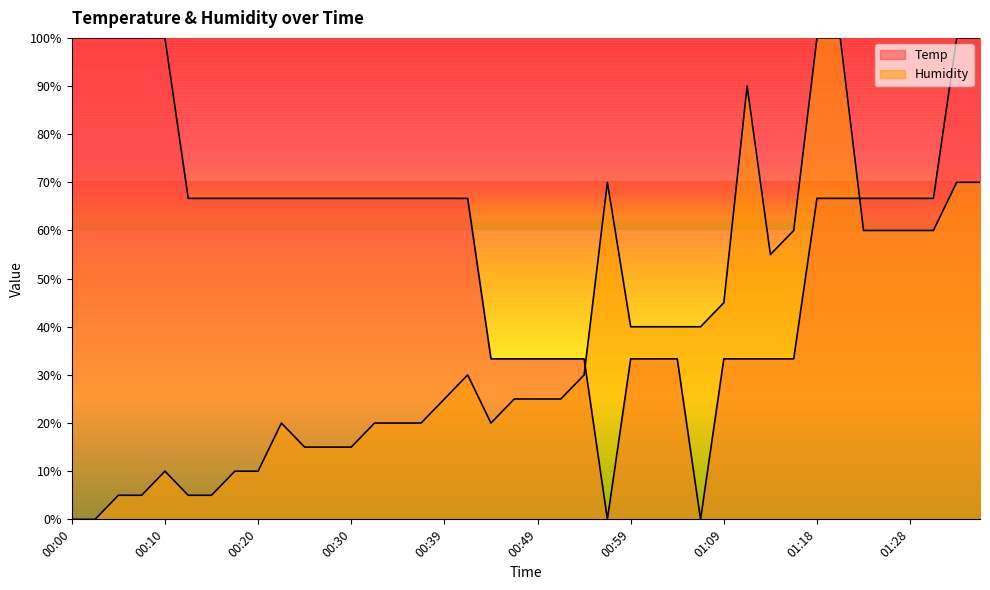

At 01:33, list the series in order from largest to smallest.

Temp, Humidity